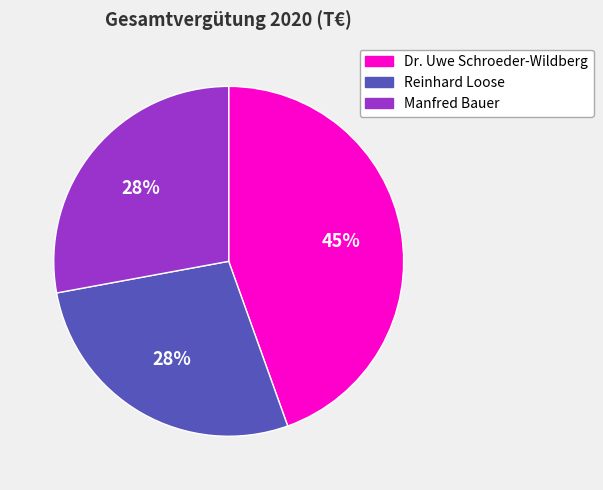

Approximately how many times larger is the value at Dr. Uwe Schroeder-Wildberg compared to Manfred Bauer?

1.6